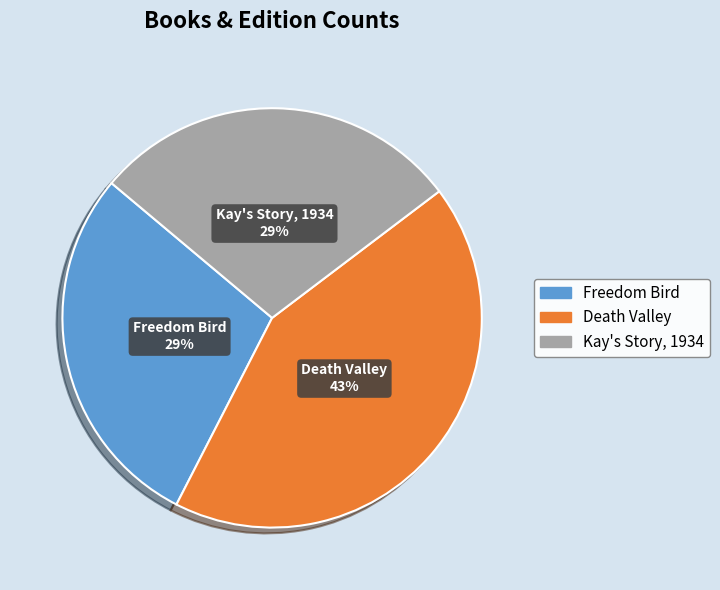

To the nearest percent, what is the difference between the largest and smallest slice percentages?

14%